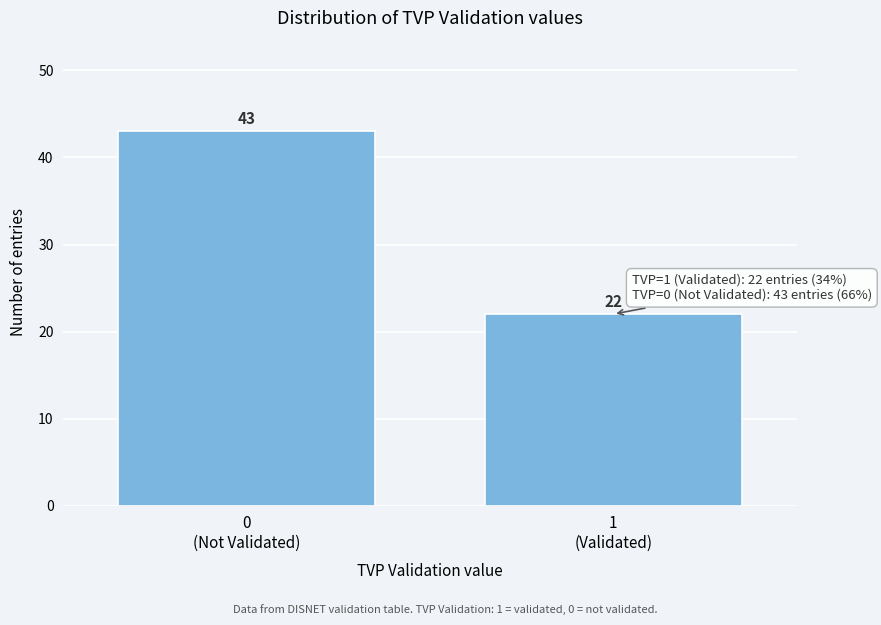

Reading left to right, what are all the values shown in this chart?

43	22